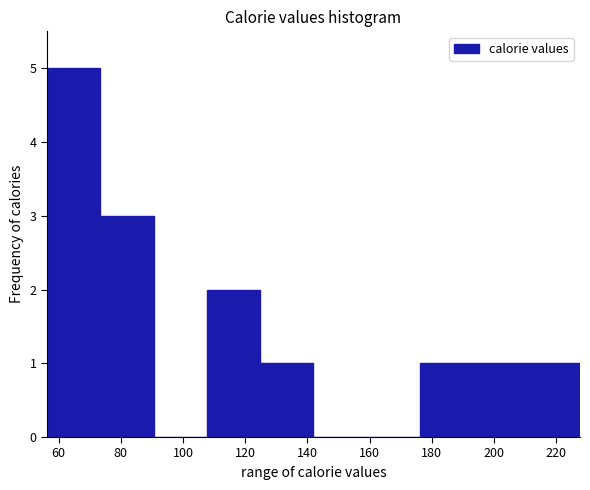

What is the height of the bar covering 124 to 142 on the x-axis? Neither the bar edges nor the heights are printed on the chart, so give them approximately, as read against the axes.

1